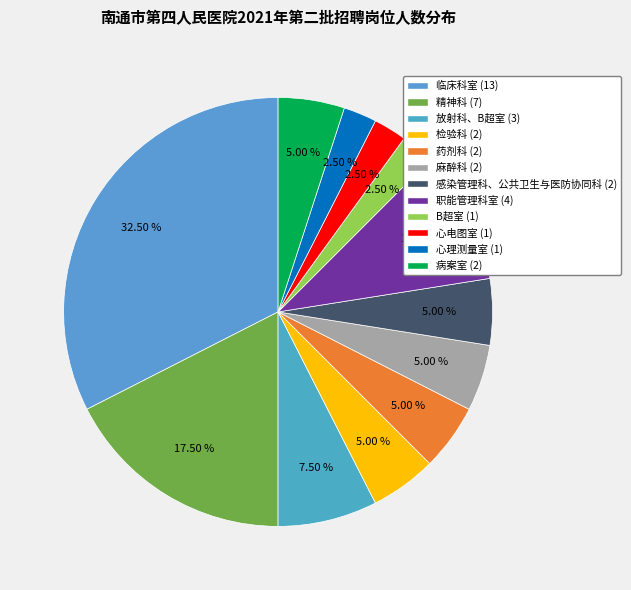

What portion of the pie excludes 临床科室?

67.5%